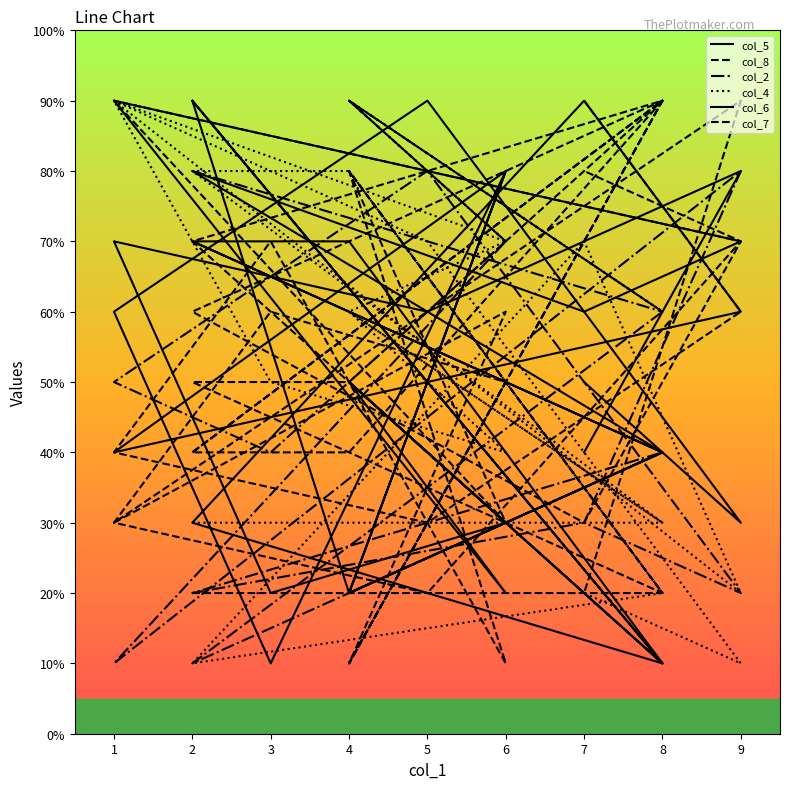

Count the col_6 values in the range 3 to 7.

11